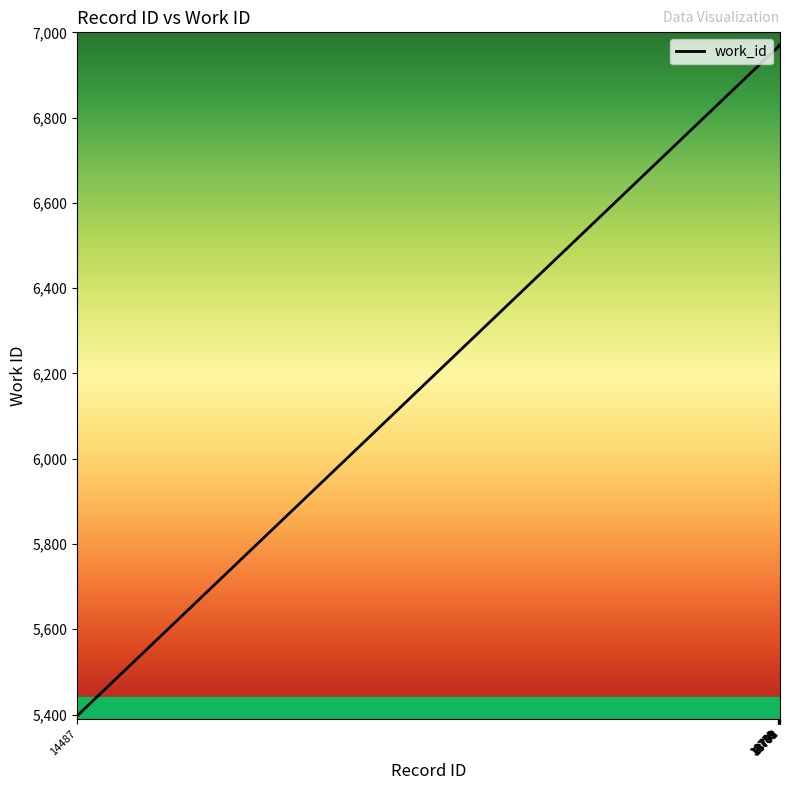

What is the difference between the maximum and minimum values?

1574